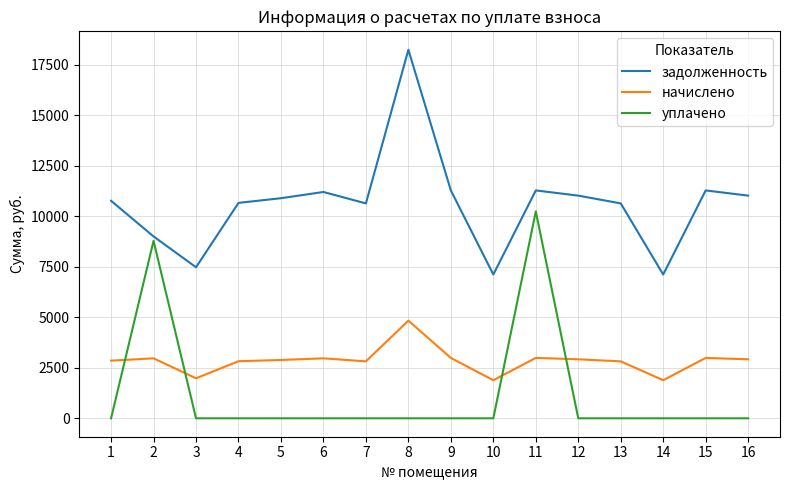

Is it true that уплачено equals 0.0 at 8?

True